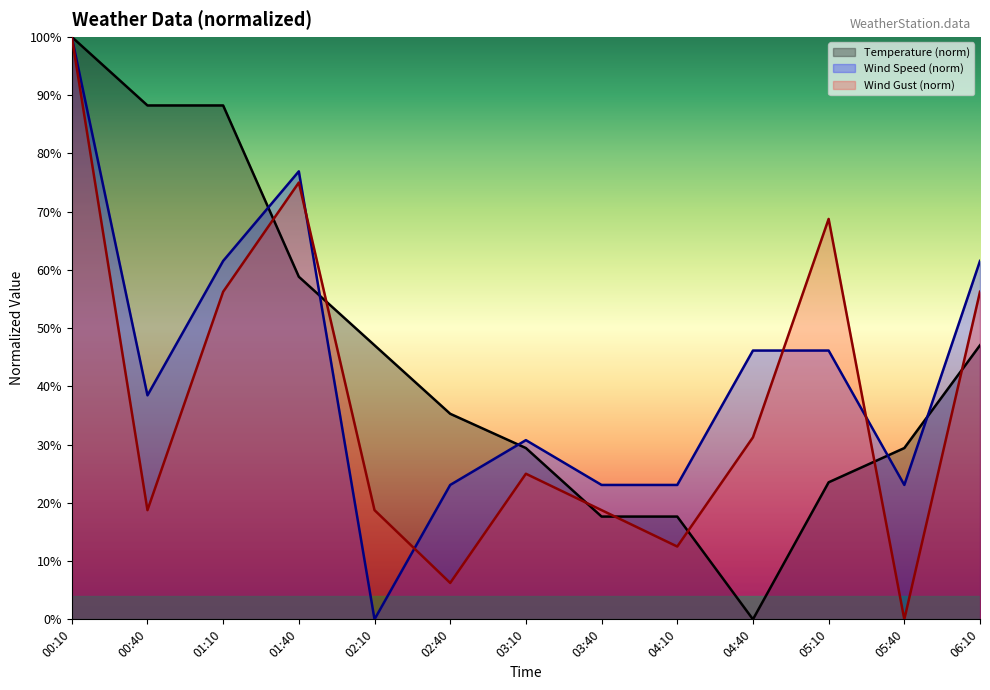

At which label does Temperature first exceed 35?

00:10